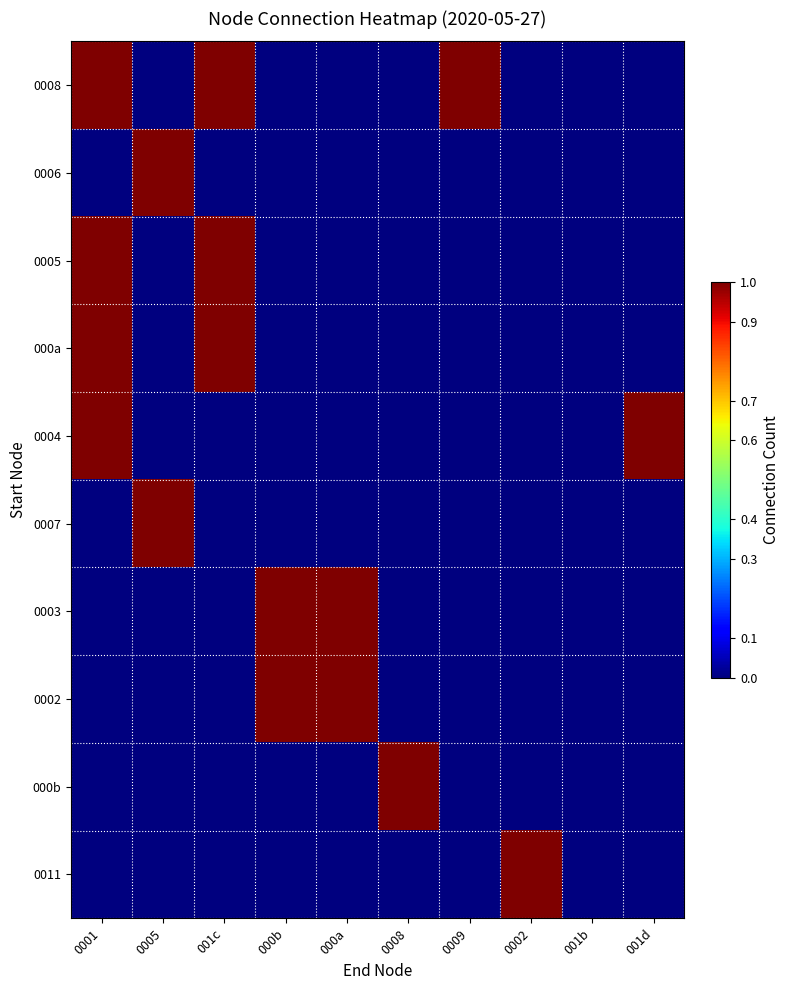

What is the greatest value displayed?

1